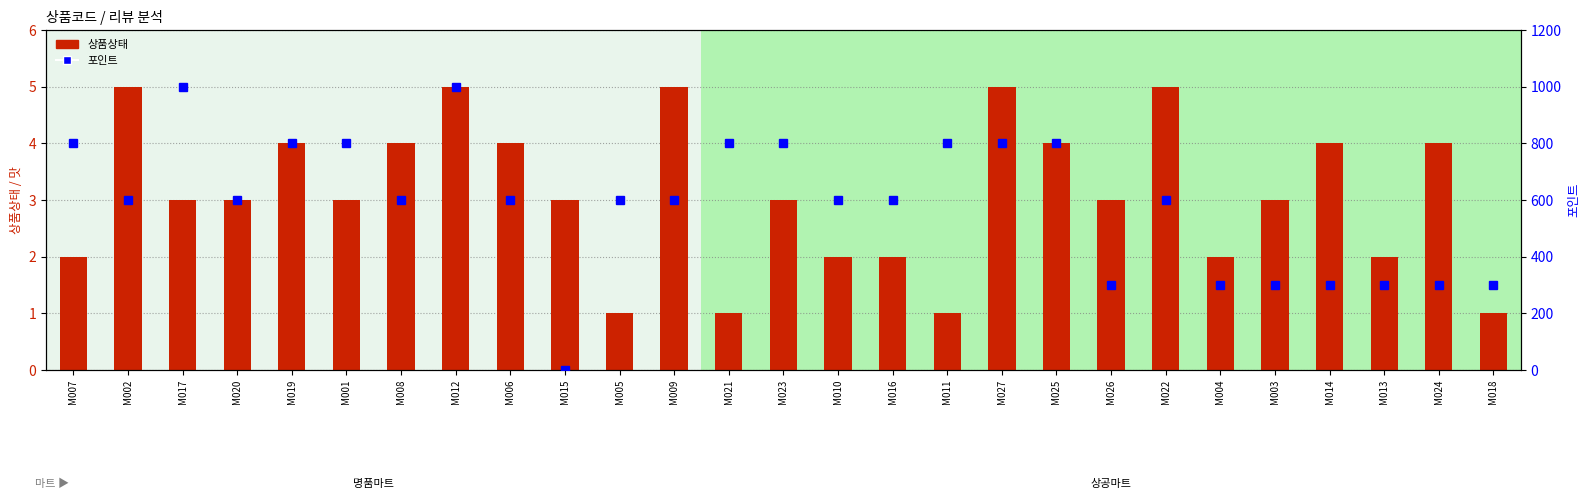

What is the spread (max minus min) of values at M009?

595